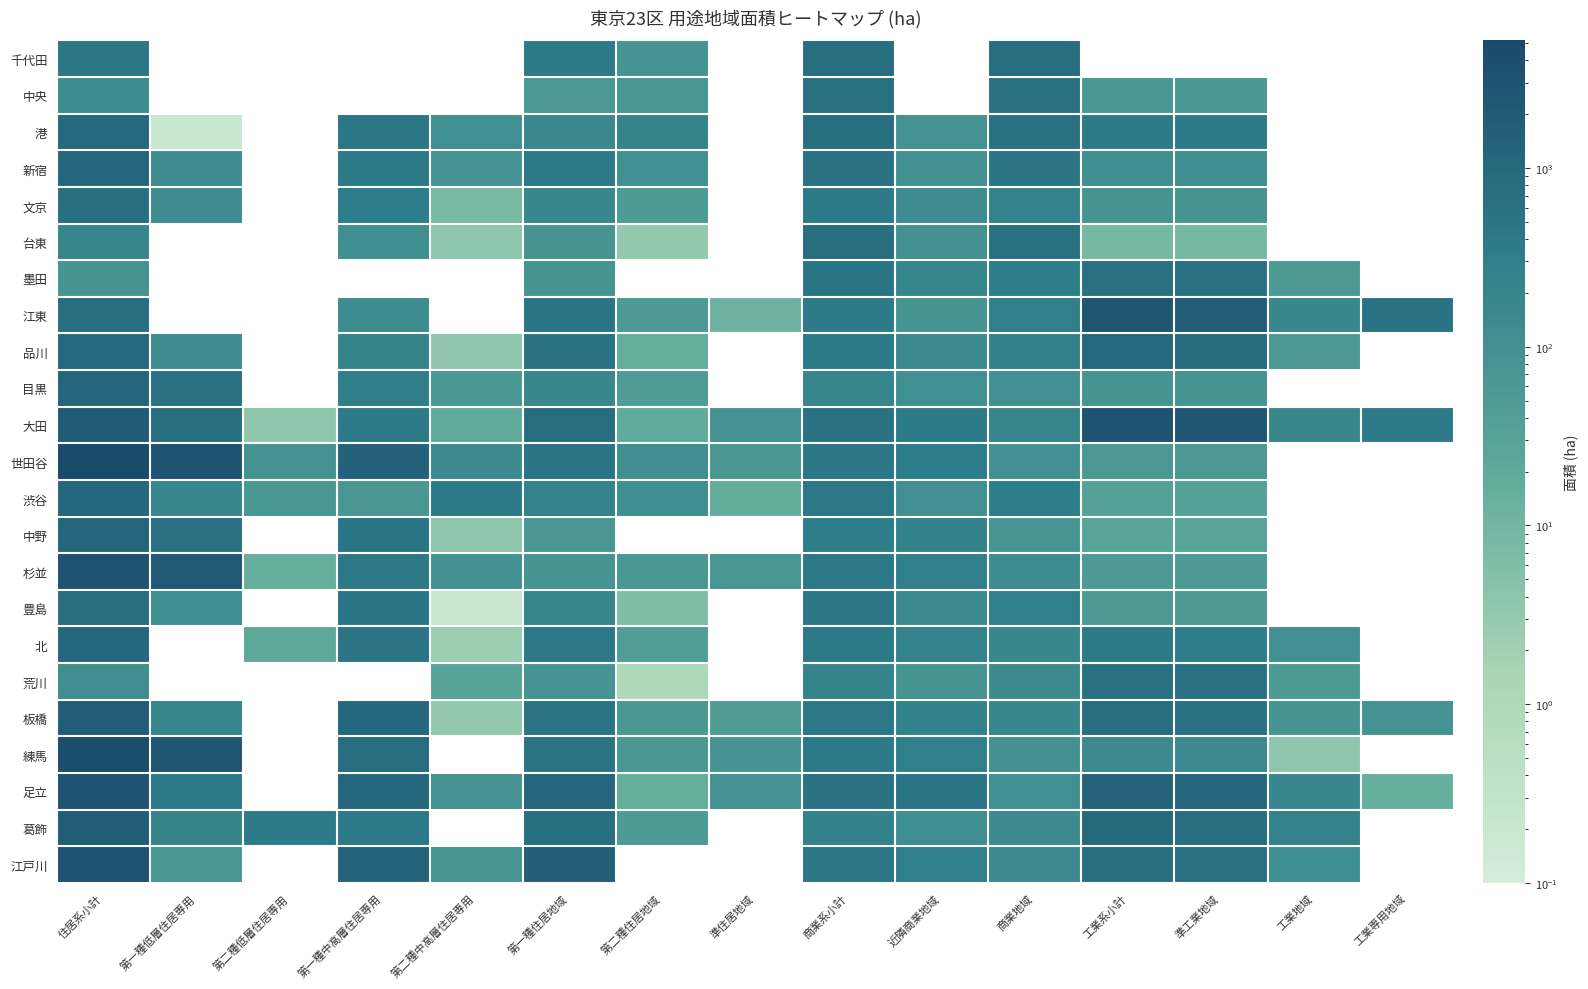

List the series in order of their peak value, highest first.

世田谷, 練馬, 大田, 江戸川, 杉並, 足立, 江東, 板橋, 葛飾, 中野, 目黒, 新宿, 渋谷, 北, 品川, 港, 豊島, 台東, 千代田, 文京, 中央, 墨田, 荒川